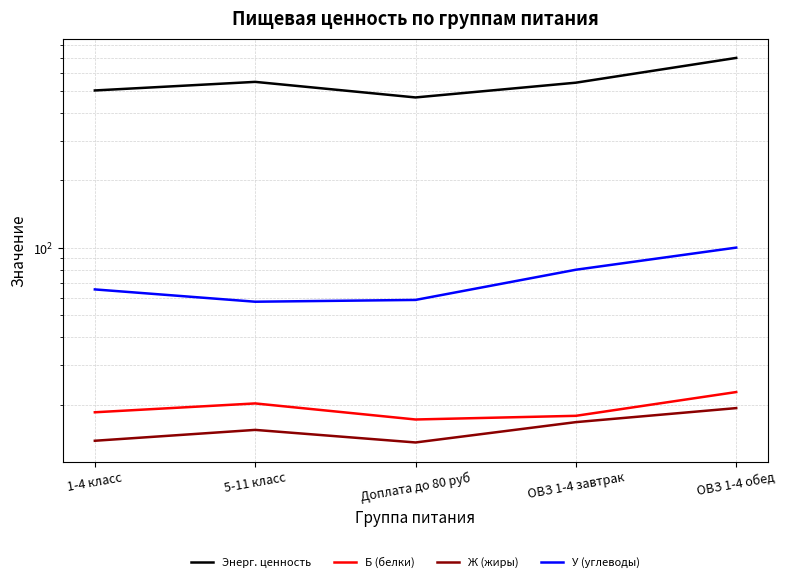

True or false: Б (белки) and У (углеводы) cross at least once.

False